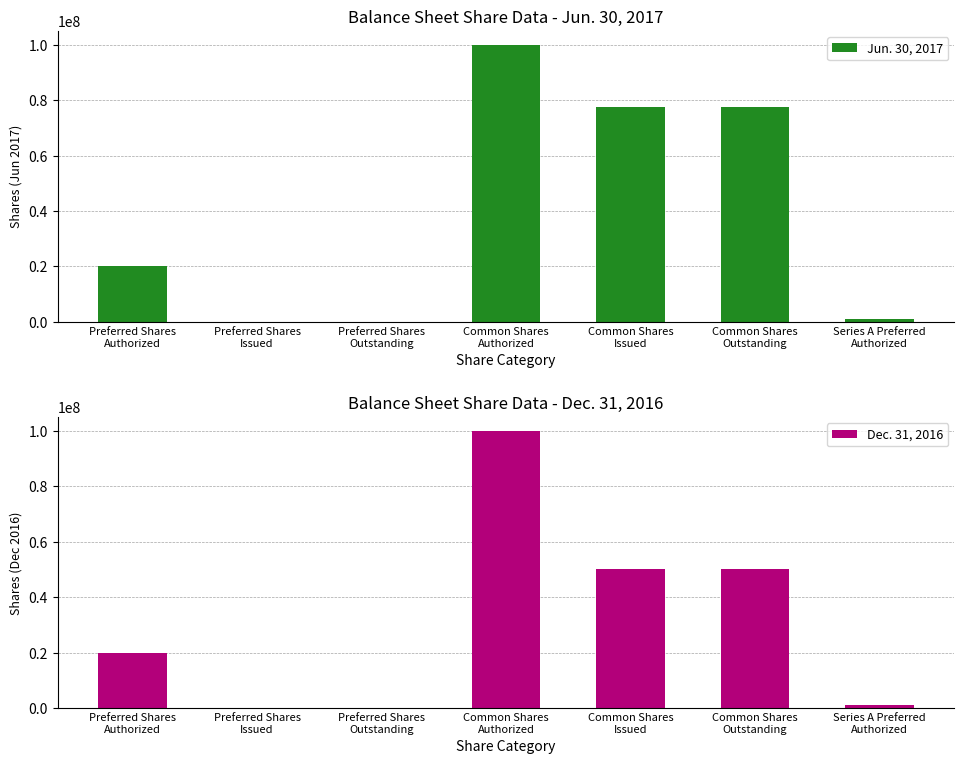

What is the difference between the second highest and second lowest values in the Dec. 31, 2016 series?

50000000